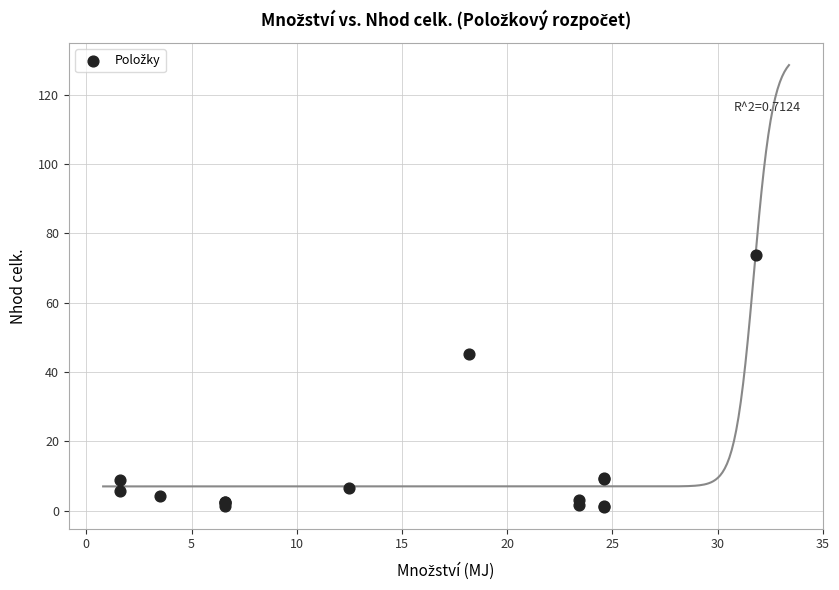

What Y value in the scatter plot is closest to 37?

45.2